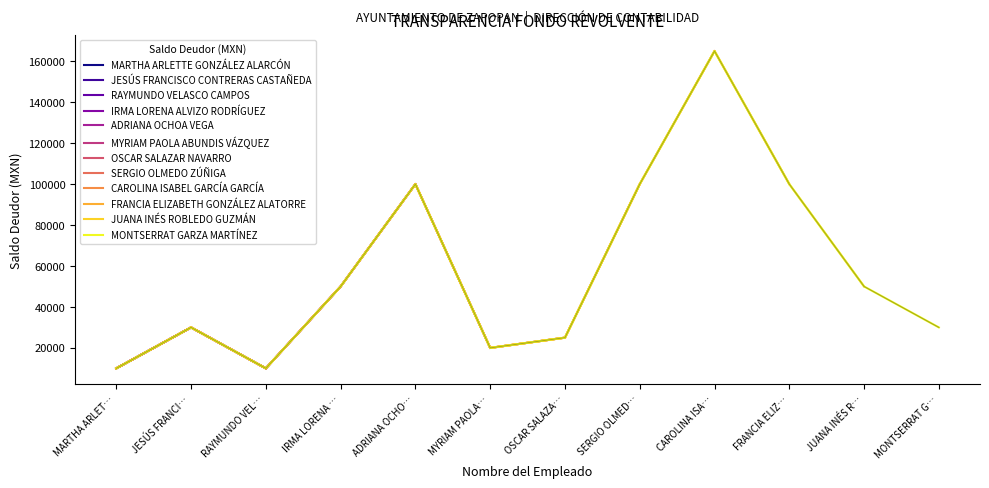

At which label does MONTSERRAT GARZA MARTÍNEZ reach its peak?

CAROLINA ISA…